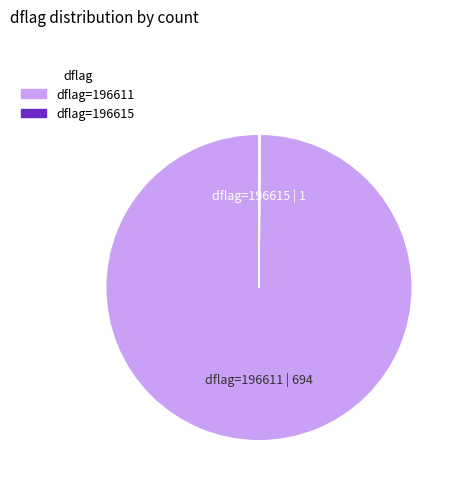

True or false: dflag=196611 accounts for 92% of the total.

False